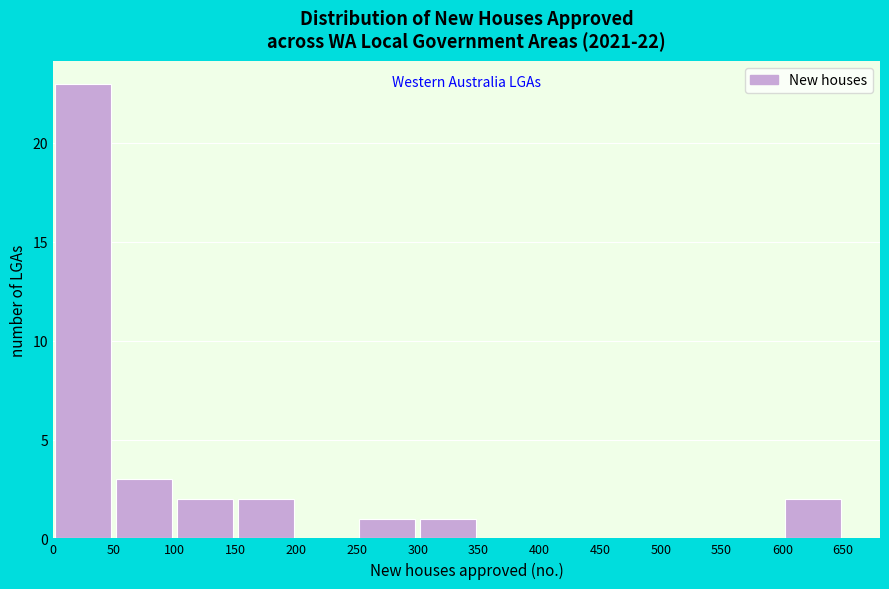

Reading left to right, list every bar in this chart as the range it spans on the x-axis followed by its height. The values are not printed on the chart, so give them approximately, as read against the axis.

0 to 50: 23
50 to 100: 3
100 to 150: 2
150 to 200: 2
200 to 250: 0
250 to 300: 1
300 to 350: 1
350 to 400: 0
400 to 450: 0
450 to 500: 0
500 to 550: 0
550 to 600: 0
600 to 650: 2